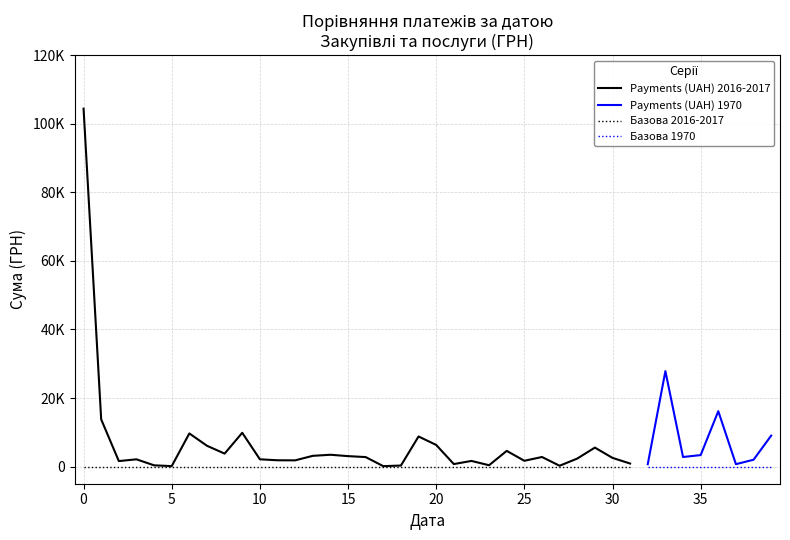

Reading left to right, list all the values displayed in this chart.

104400.0	13757.5	1605.4	2117.6	365.3	135.7	9665.3	6070.8	3780.0	9858.3	2123.5	1839.2	1817.8	3133.5	3447.6	3049.2	2771.9	119.7	304.9	8780.2	6312.0	731.7	1647.4	390.7	4581.5	1691.2	2795.0	242.2	2335.6	5538.4	2535.7	885.8	700.0	27840.0	2796.0	3350.4	16160.0	700.0	2000.0	9027.6